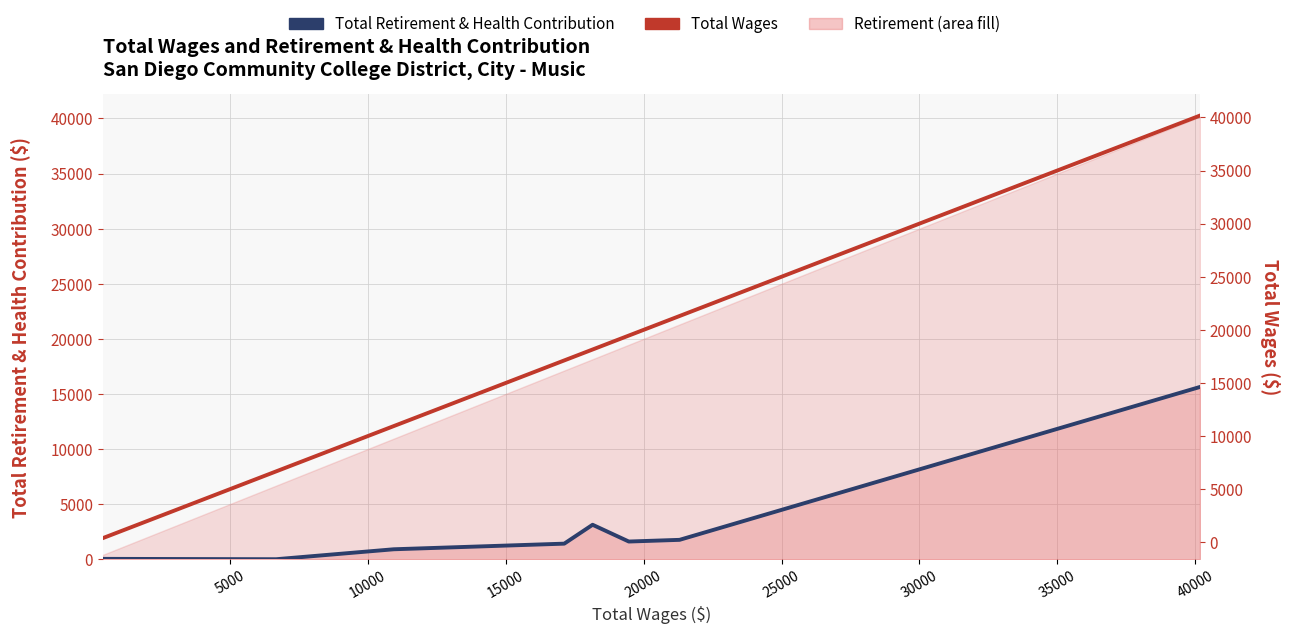

True or false: Total Wages has more than 1 points higher than both neighbors.

False